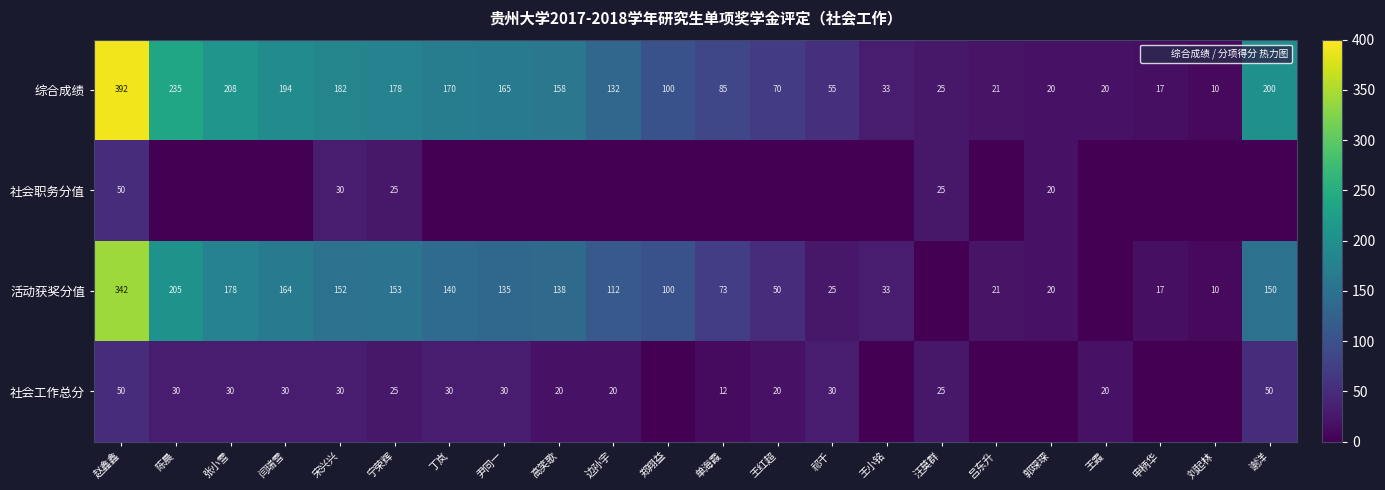

At which label is 社会工作总分 closest to 25?

宁荣辉